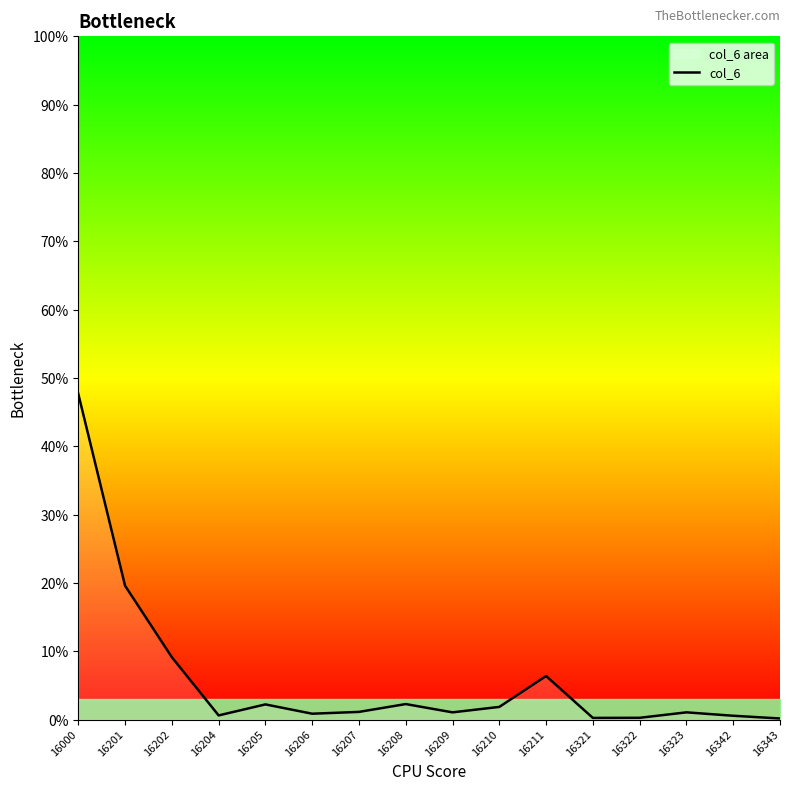

What is the difference between the second highest and second lowest values?

19.3